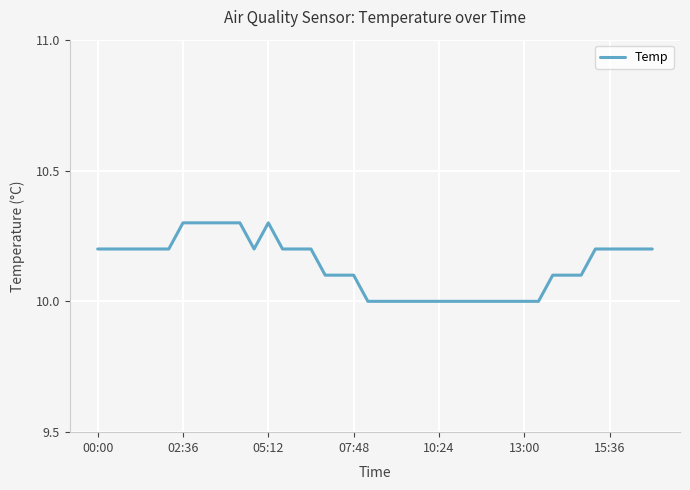

What is the difference between the maximum and minimum values?

0.3